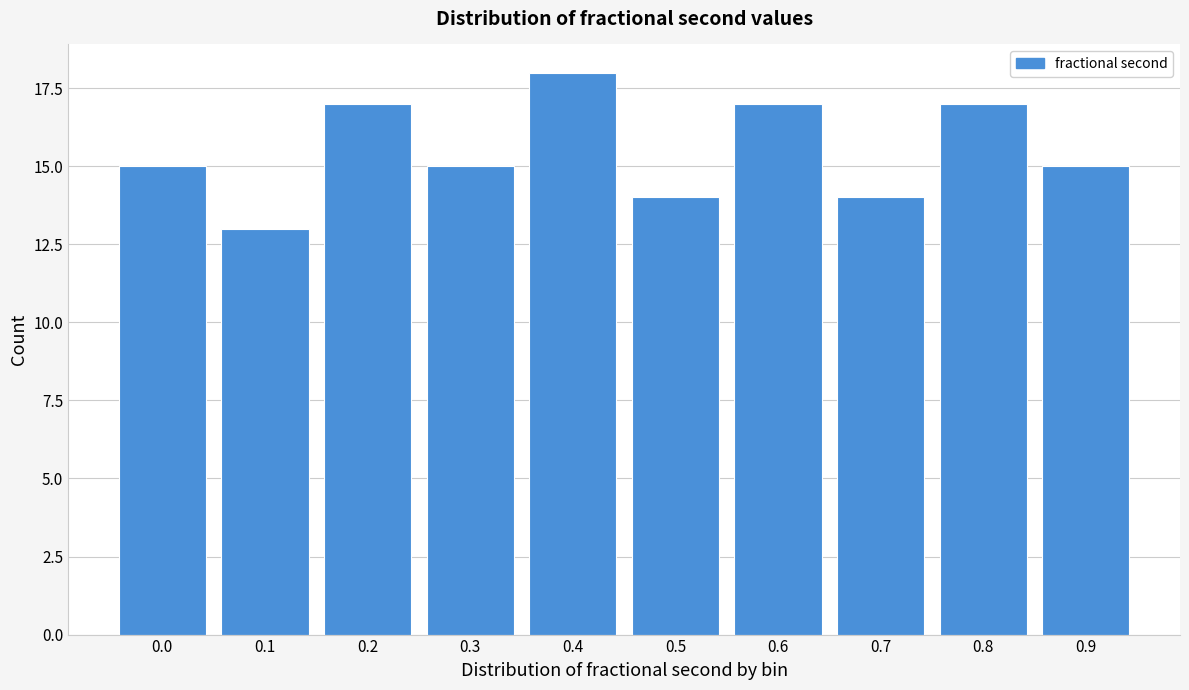

Reading left to right, transcribe all the data shown in this chart.

0.0=15	0.1=13	0.2=17	0.3=15	0.4=18	0.5=14	0.6=17	0.7=14	0.8=17	0.9=15